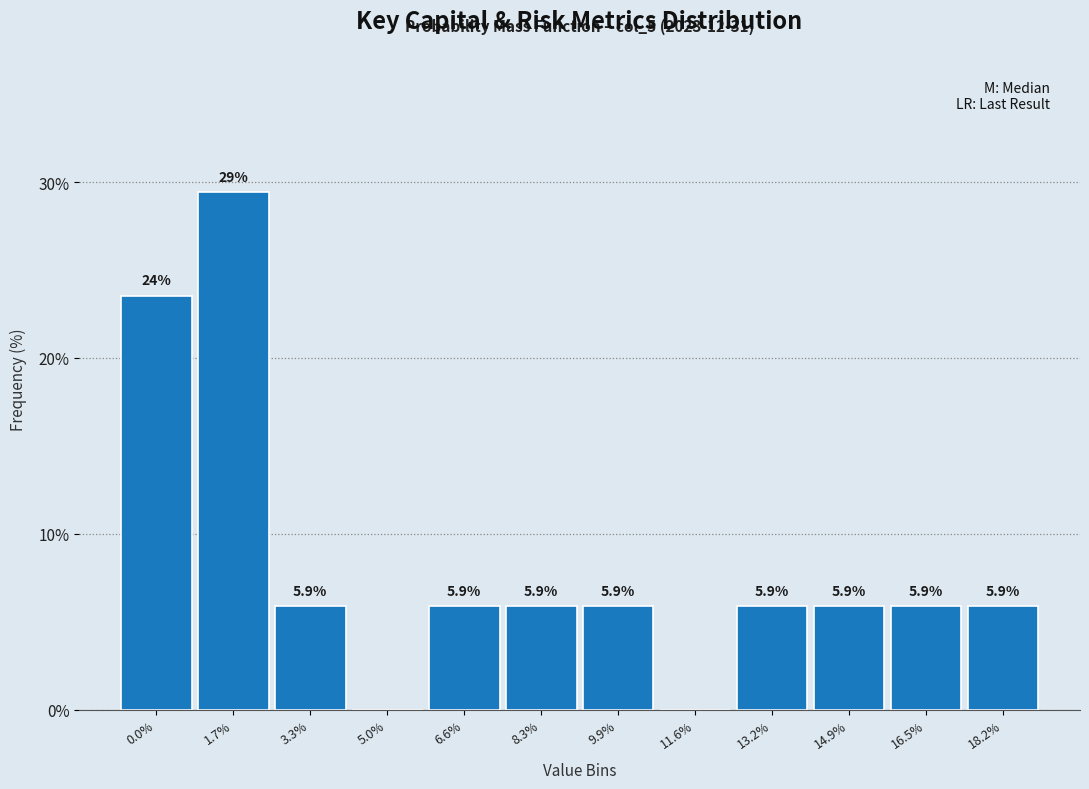

Reading left to right, list all the values displayed in this chart.

0.0%=23.5	1.7%=29.4	3.3%=5.9	5.0%=0.0	6.6%=5.9	8.3%=5.9	9.9%=5.9	11.6%=0.0	13.2%=5.9	14.9%=5.9	16.5%=5.9	18.2%=5.9